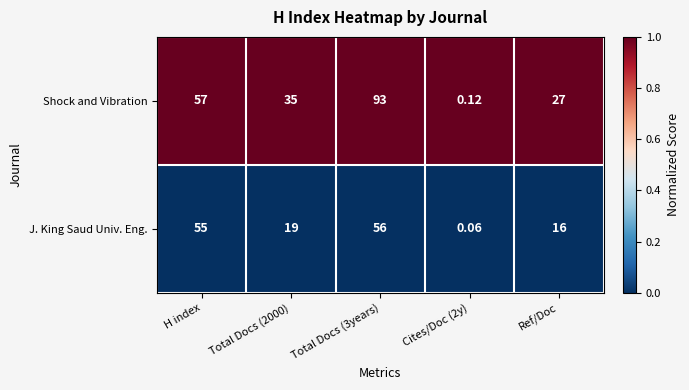

List the series in order of their overall mean, lowest first.

J. King Saud Univ. Eng., Shock and Vibration